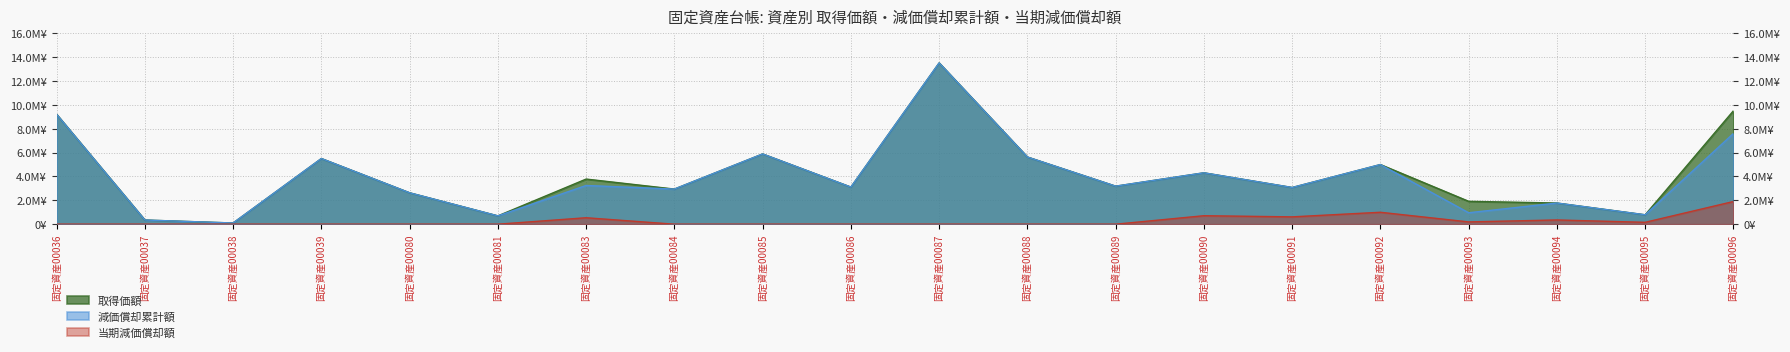

What value does the 当期減価償却額 series have at 固定資産00083, to the nearest 50?

540550